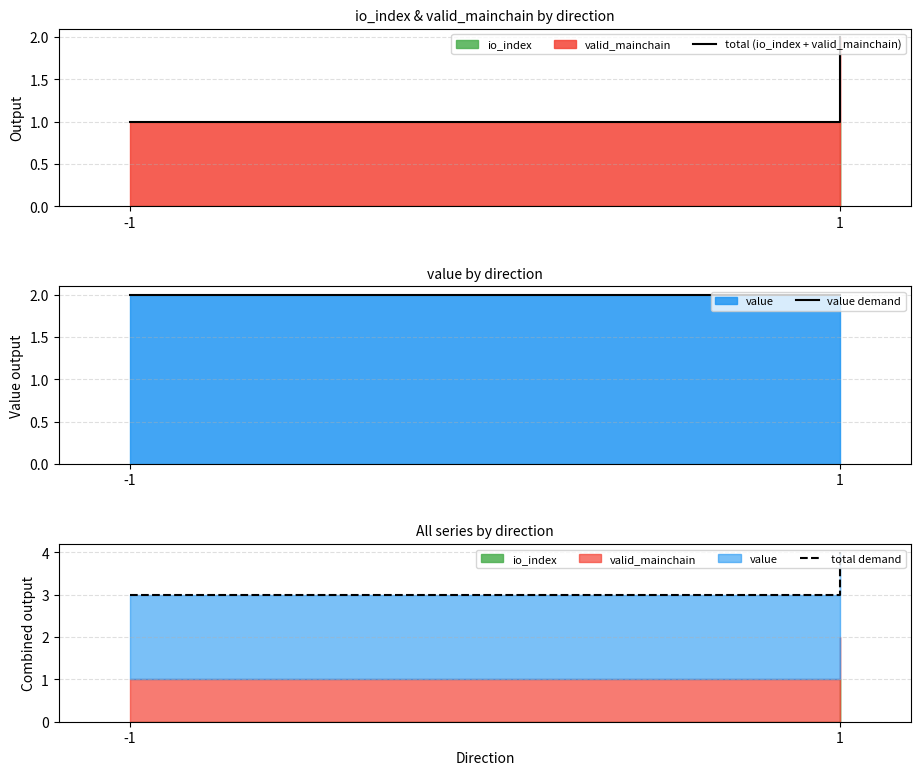

What is the difference between the highest and lowest values at -1?

2.0